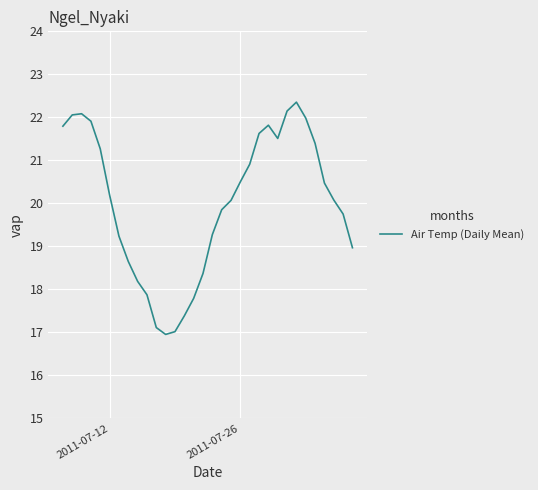

What is the maximum value shown in the chart?

22.4